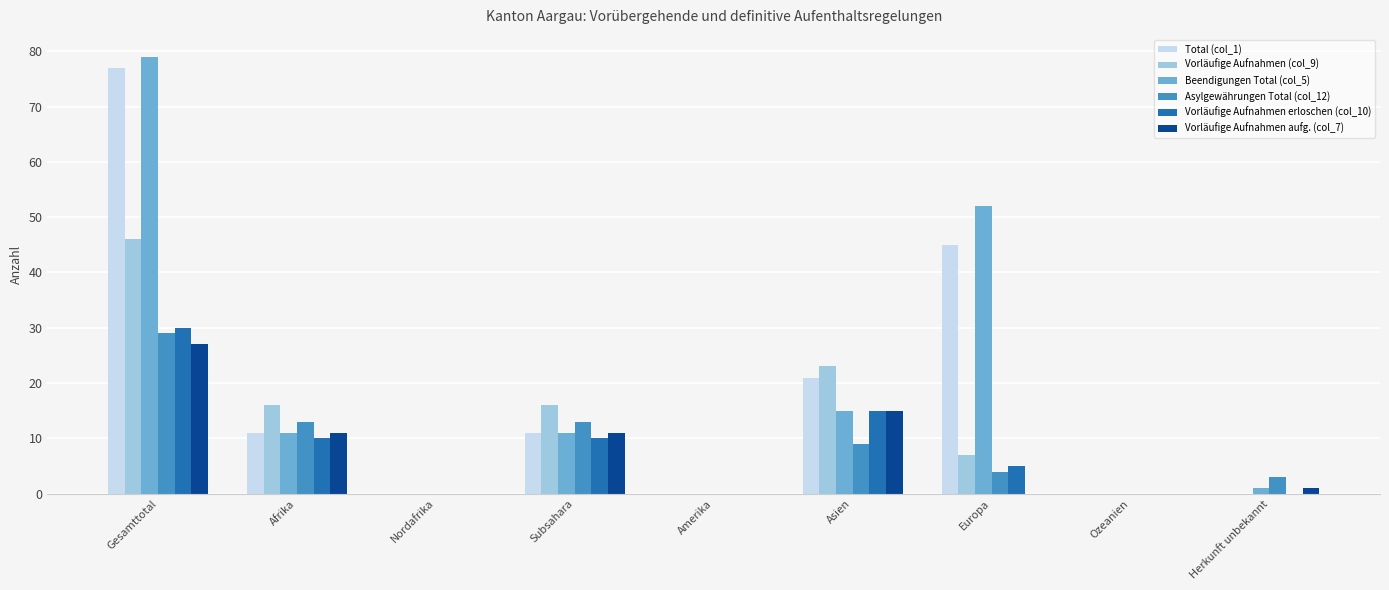

Which label corresponds to the largest value in the chart?

Gesamttotal